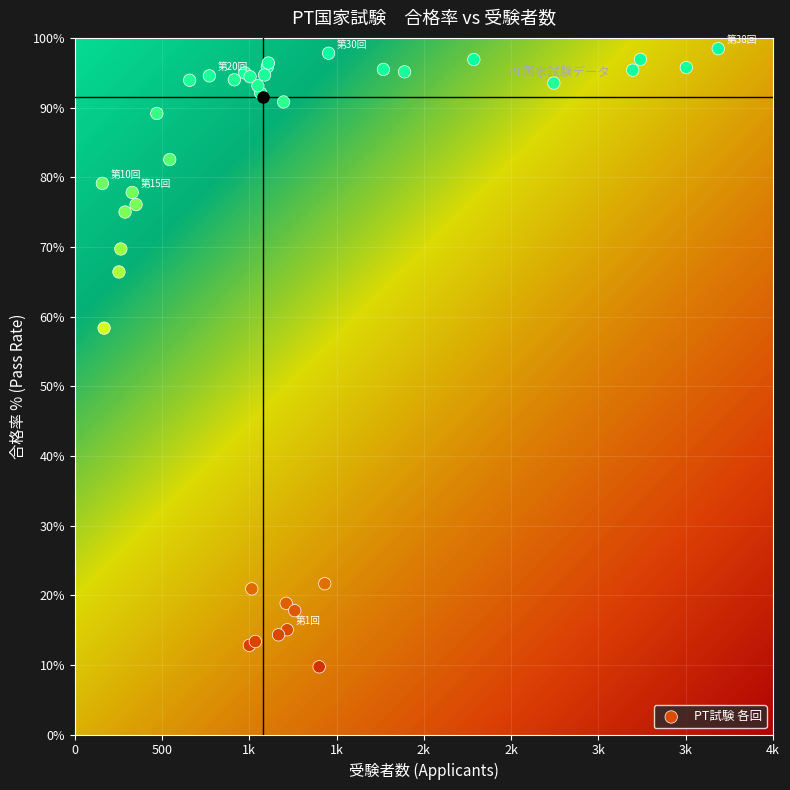

What Y value in the scatter plot is closest to 54?

58.3